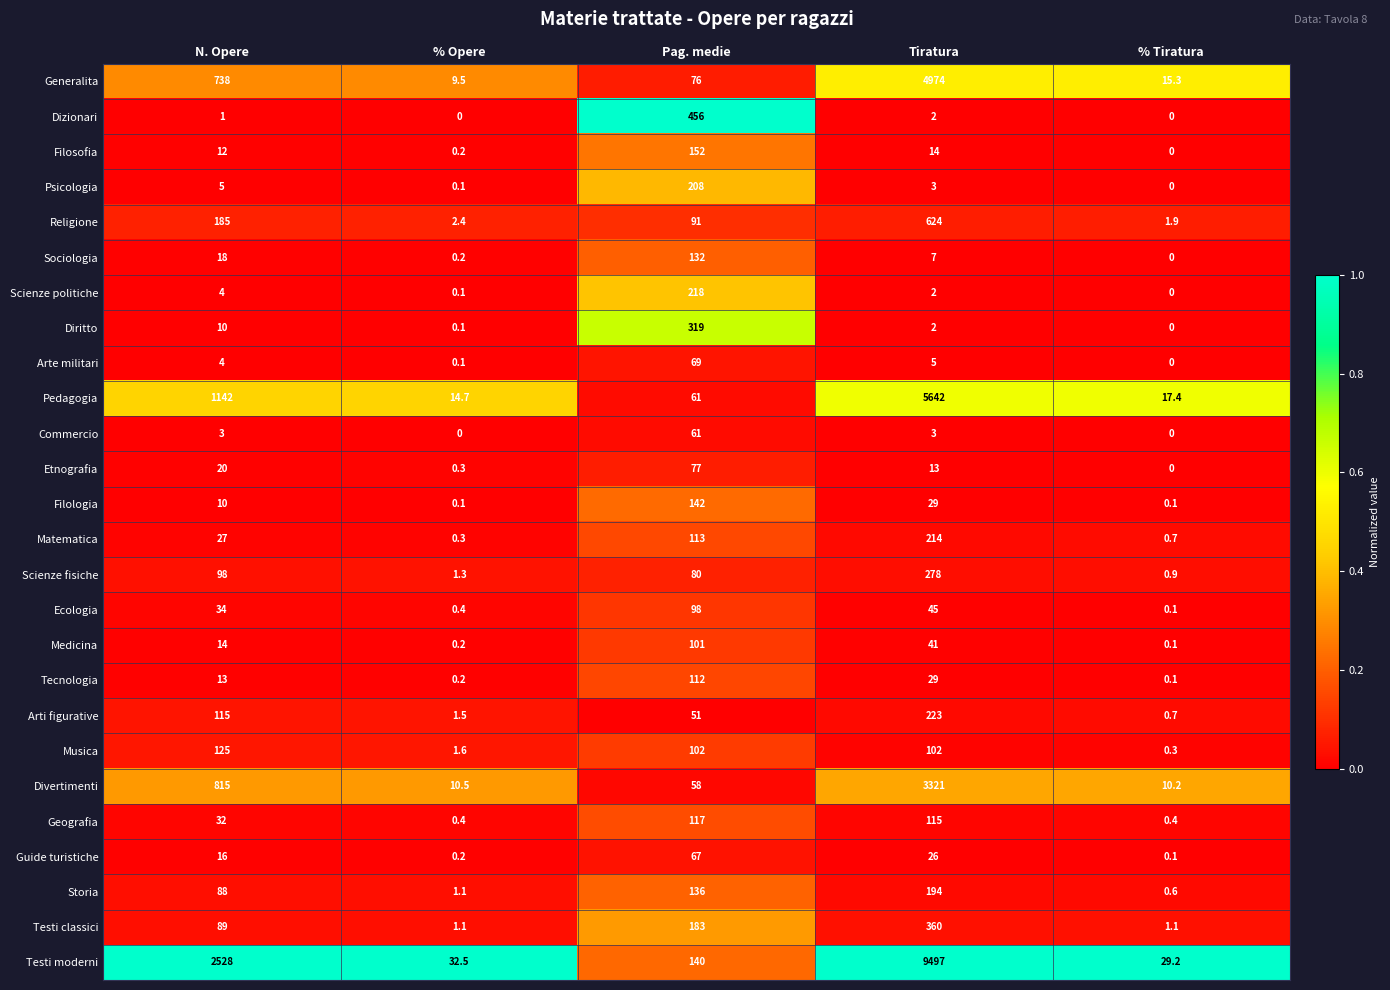

Which category has the highest value in the Testi classici series?

Tiratura